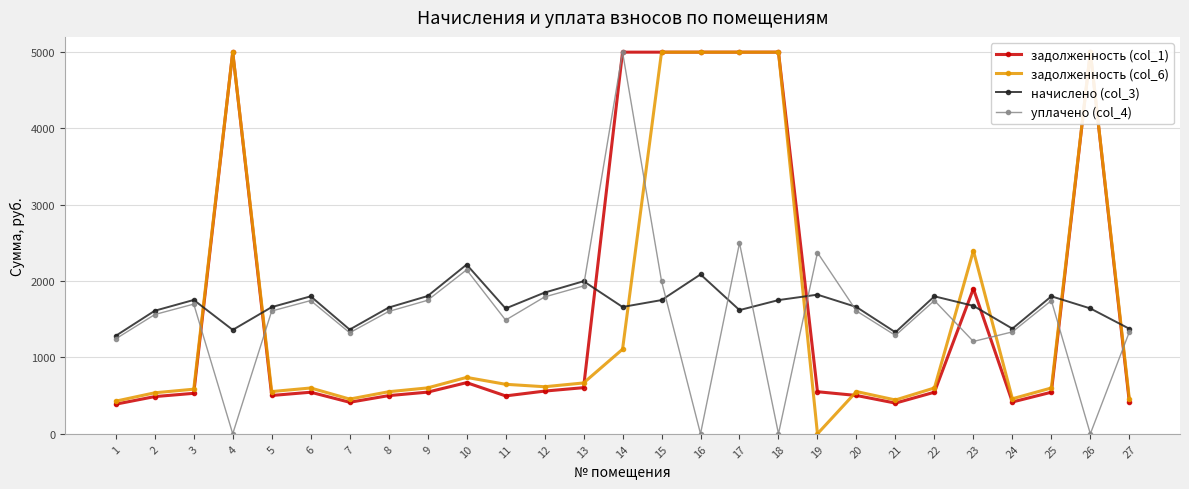

At which label does уплачено (col_4) first exceed 1608?

3